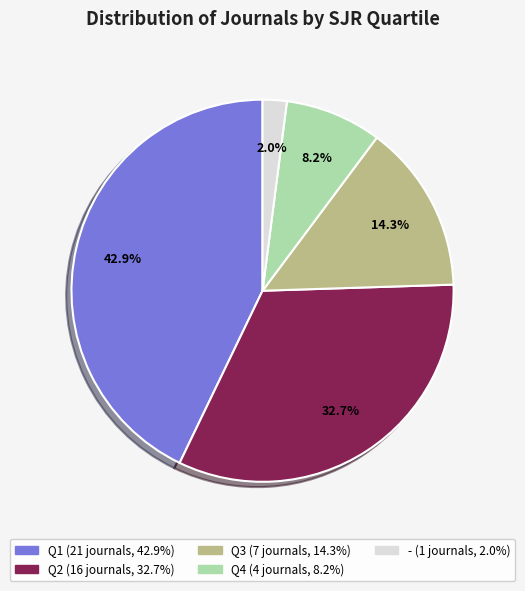

Is there a majority slice in this chart?

No